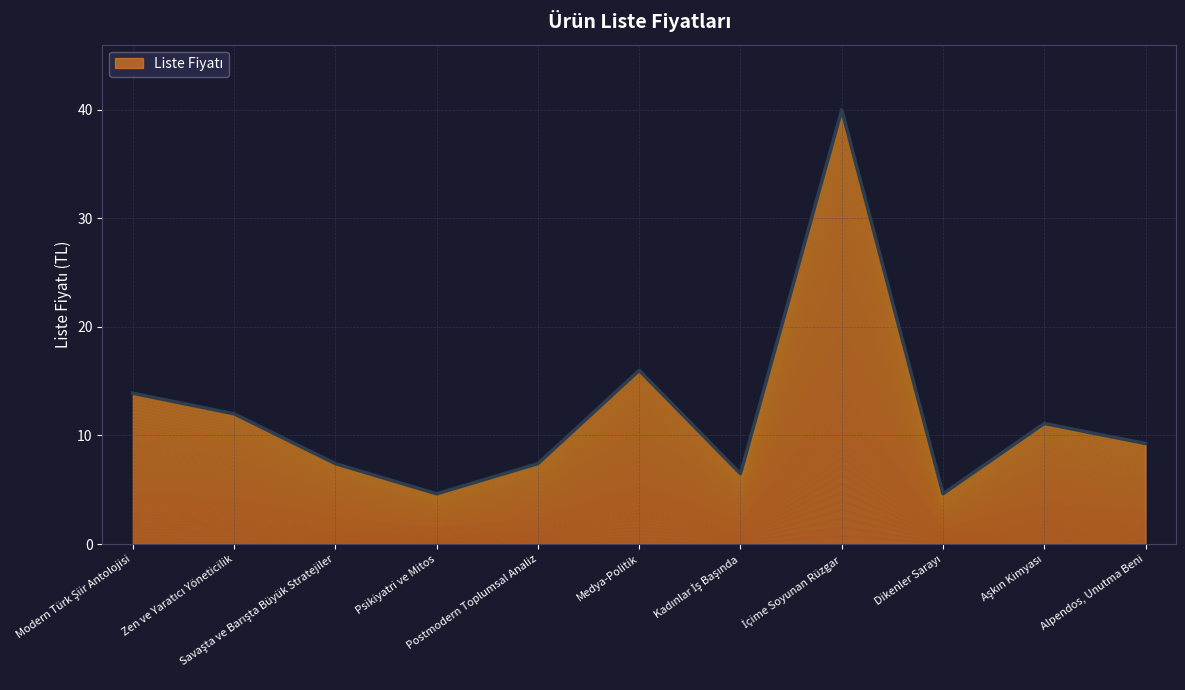

List the labels in order of value, smallest first.

Psikiyatri ve Mitos, Dikenler Sarayı, Kadınlar İş Başında, Savaşta ve Barışta Büyük Stratejiler, Postmodern Toplumsal Analiz, Alpendos, Unutma Beni, Aşkın Kimyası, Zen ve Yaratıcı Yöneticilik, Modern Türk Şiir Antolojisi, Medya-Politik, İçime Soyunan Rüzgar